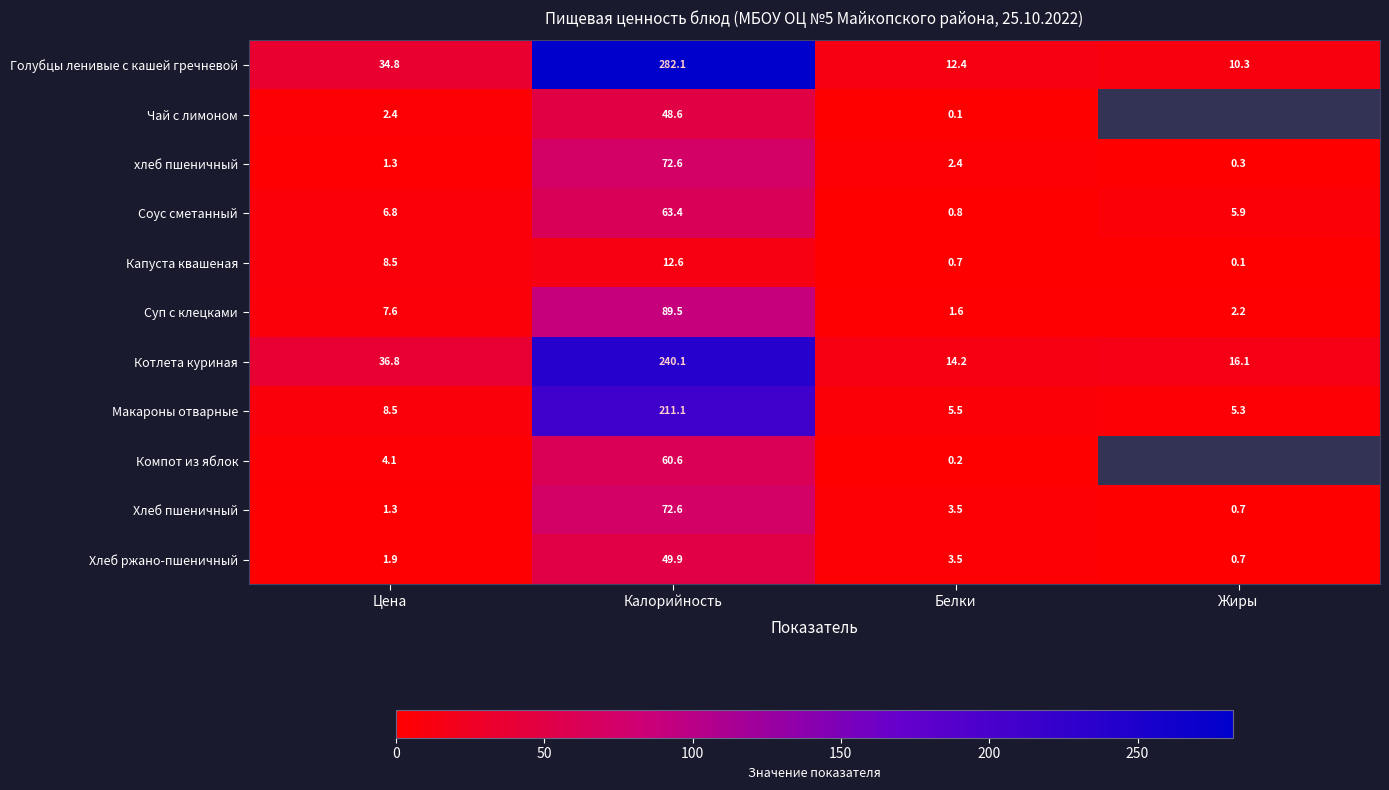

At which label does хлеб пшеничный first exceed 2?

Калорийность